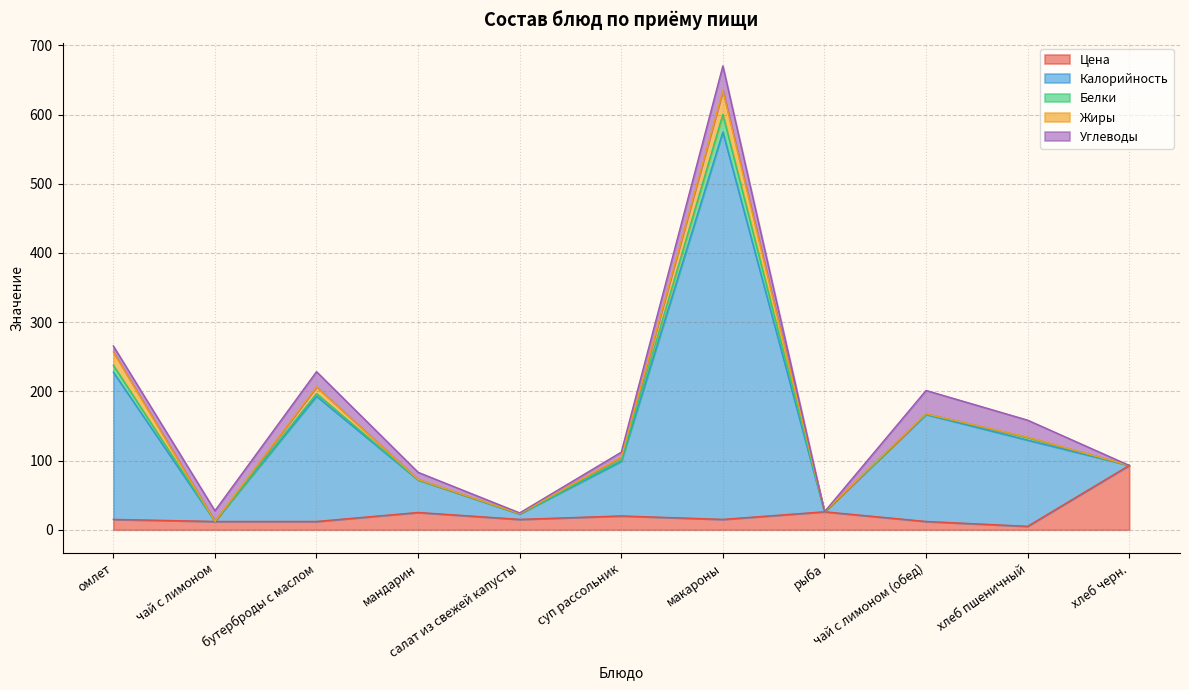

At which label is Цена closest to 49?

рыба